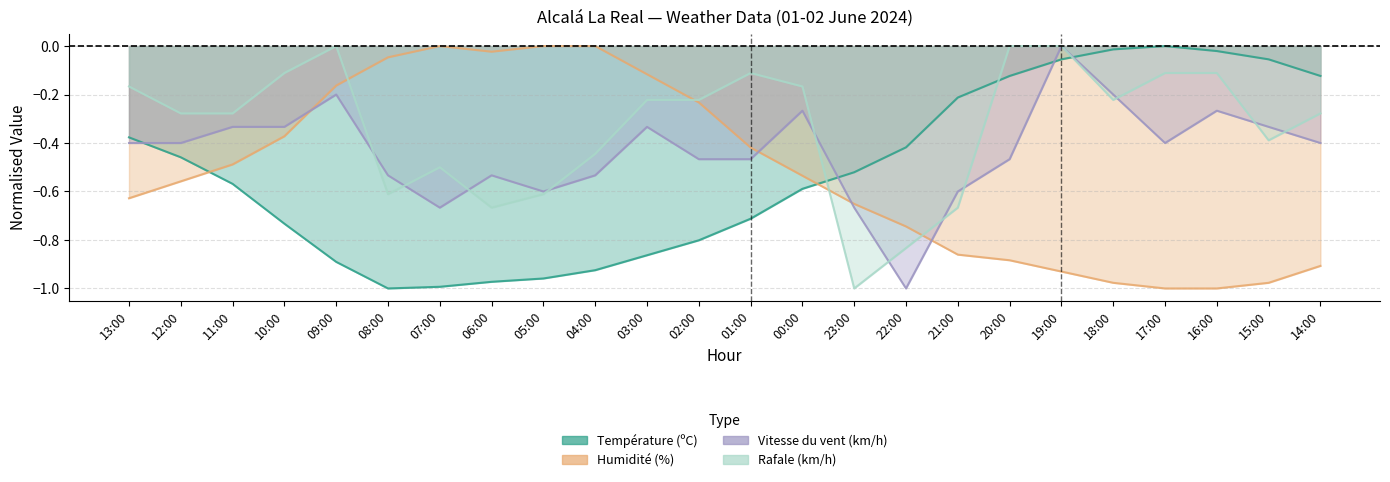

Rank the categories by Humidité (%) value from highest to lowest.

07:00, 05:00, 04:00, 06:00, 08:00, 03:00, 09:00, 02:00, 10:00, 01:00, 11:00, 00:00, 12:00, 13:00, 23:00, 22:00, 21:00, 20:00, 14:00, 19:00, 18:00, 15:00, 17:00, 16:00